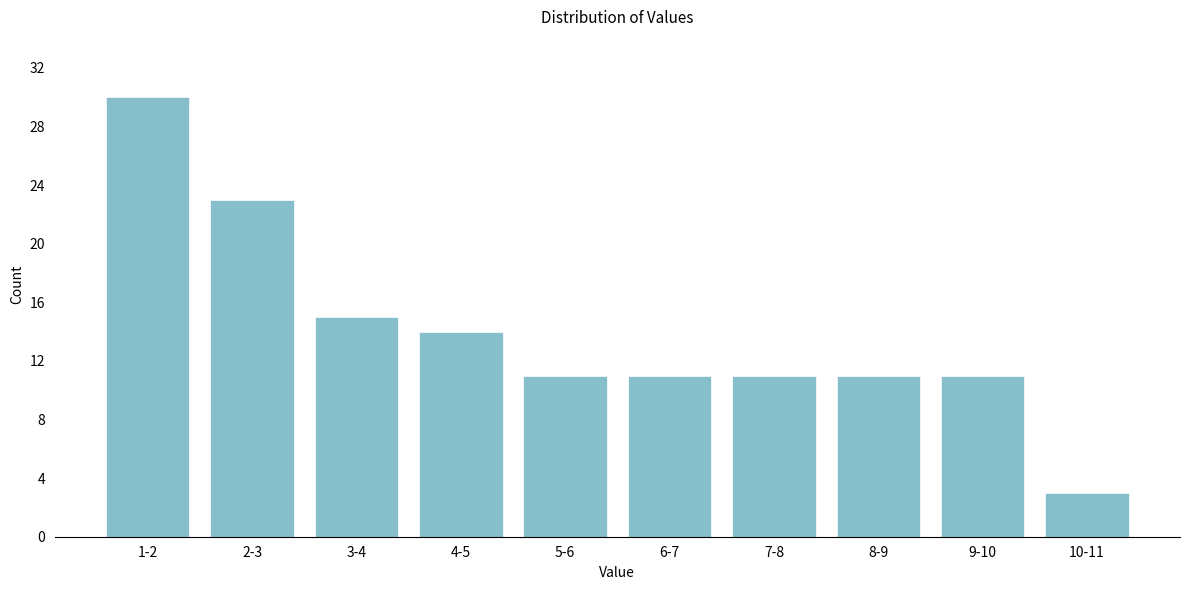

Reading left to right, extract all data points from this chart.

1-2=30	2-3=23	3-4=15	4-5=14	5-6=11	6-7=11	7-8=11	8-9=11	9-10=11	10-11=3